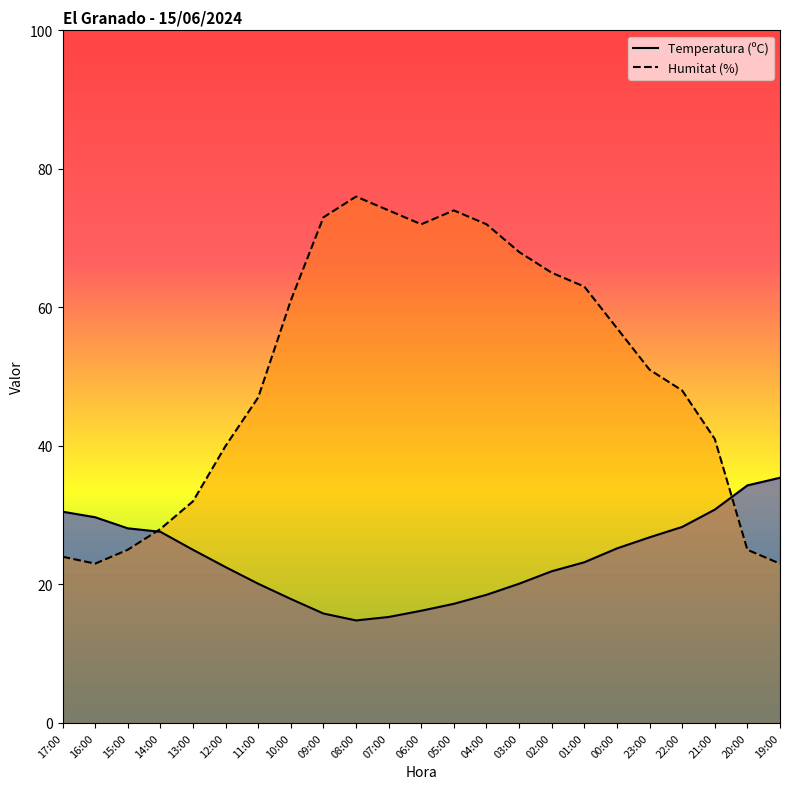

Is it true that Temperatura (ºC) equals 15.8 at 09:00?

True